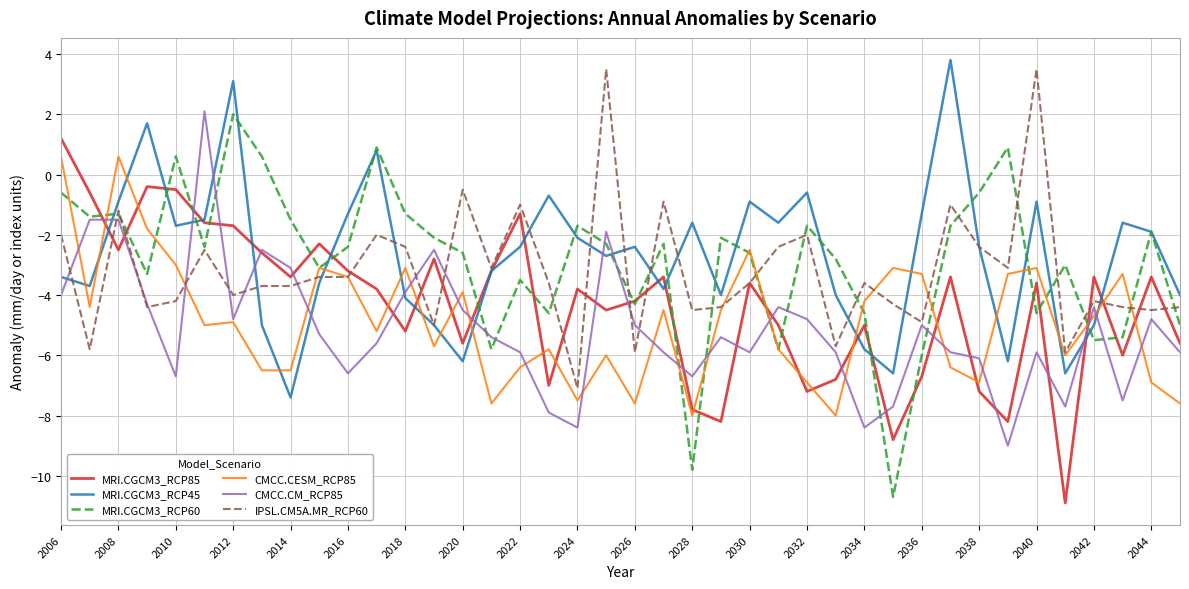

What is the maximum value for CMCC.CESM_RCP85?

0.6